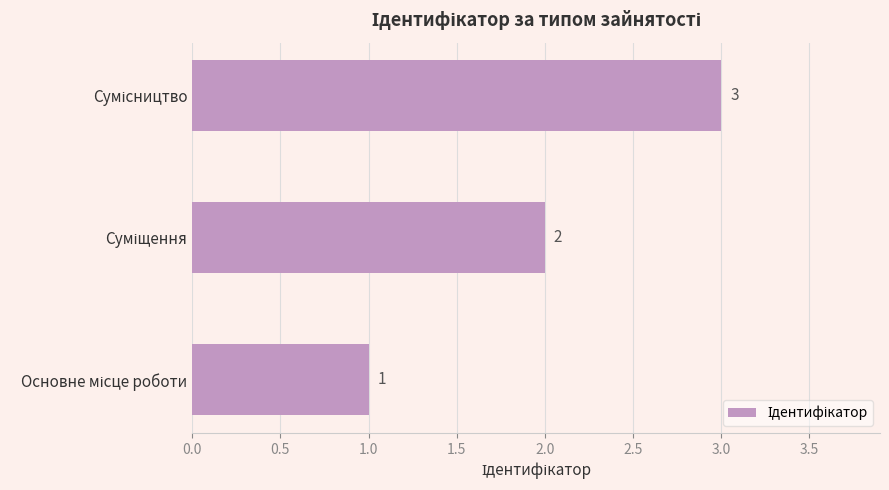

What is the maximum value shown in the chart?

3